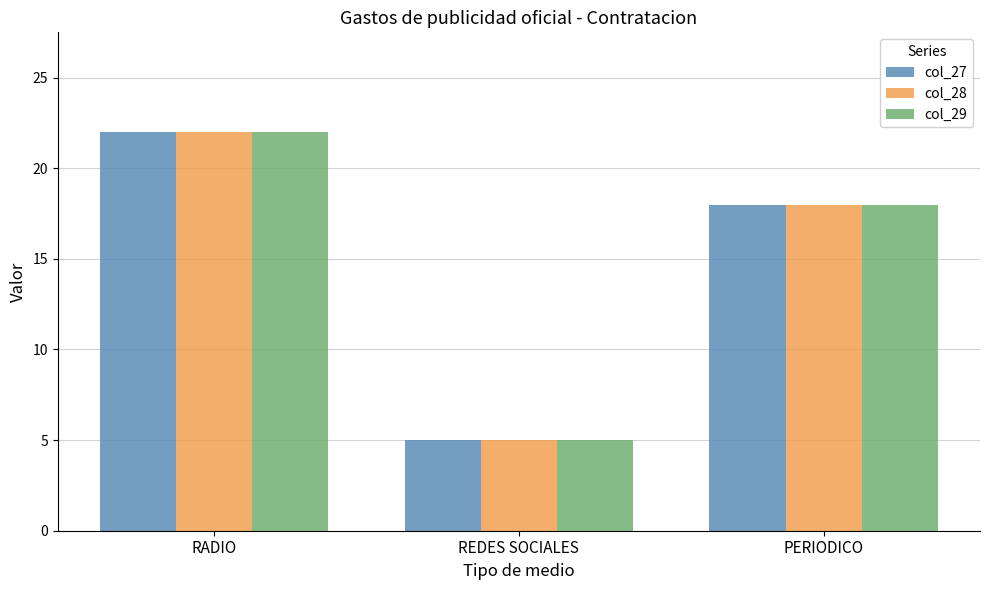

What is the sum of the col_27 values at REDES SOCIALES and RADIO?

27